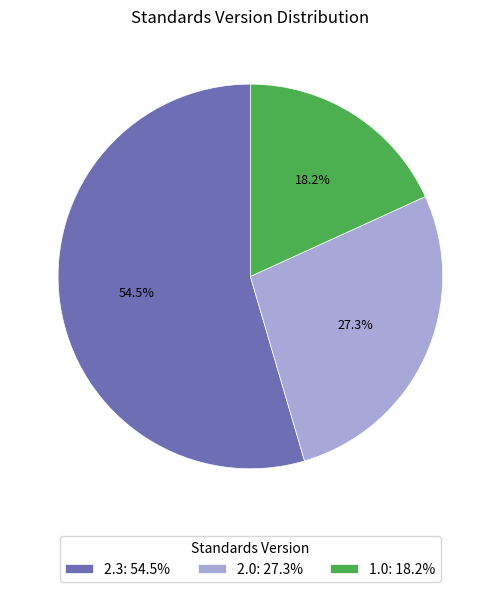

How many slices are in this pie chart?

3